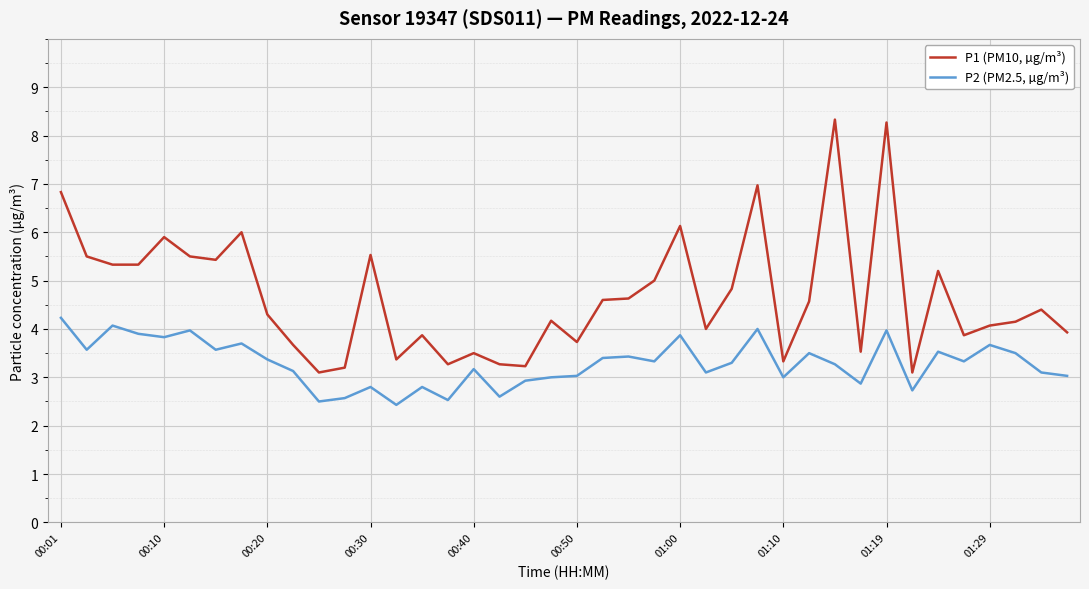

What is the difference between the maximum and minimum values in the P1 (PM10, µg/m³) series?

5.2